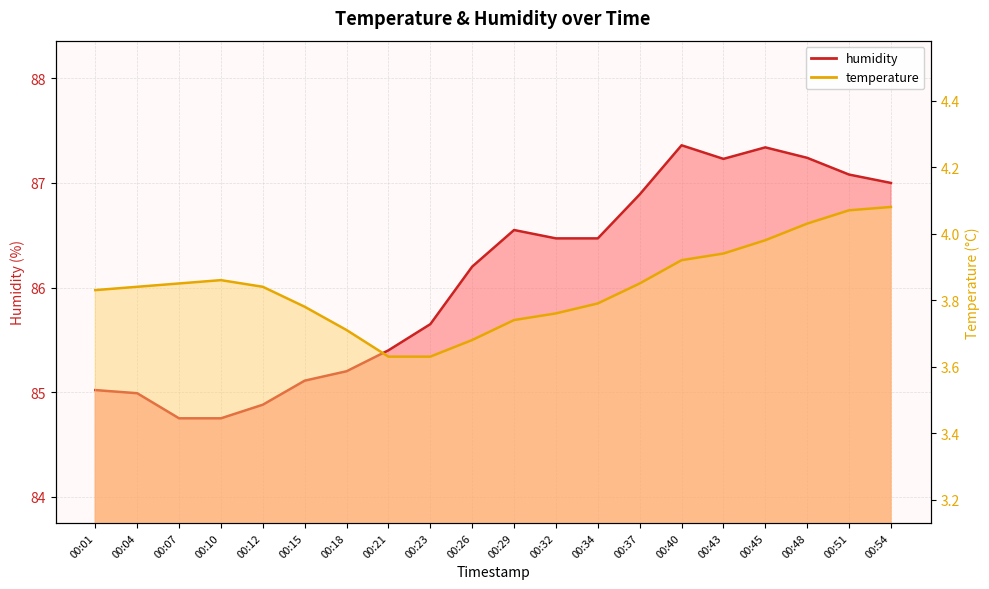

What is the value of the humidity point at the 6th from the left?

85.1